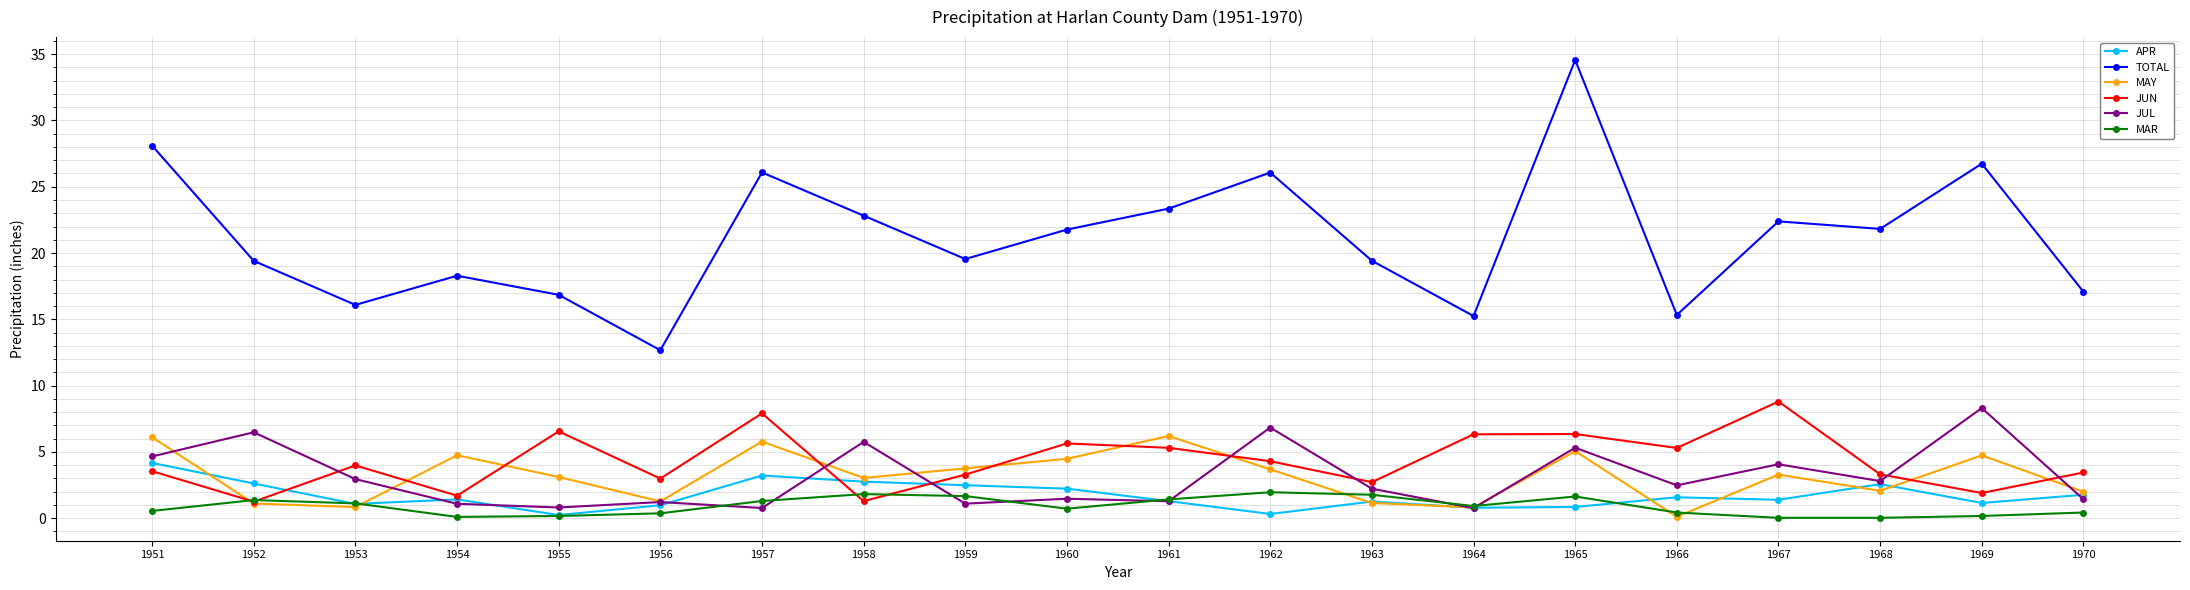

How many lines are shown in the chart?

6